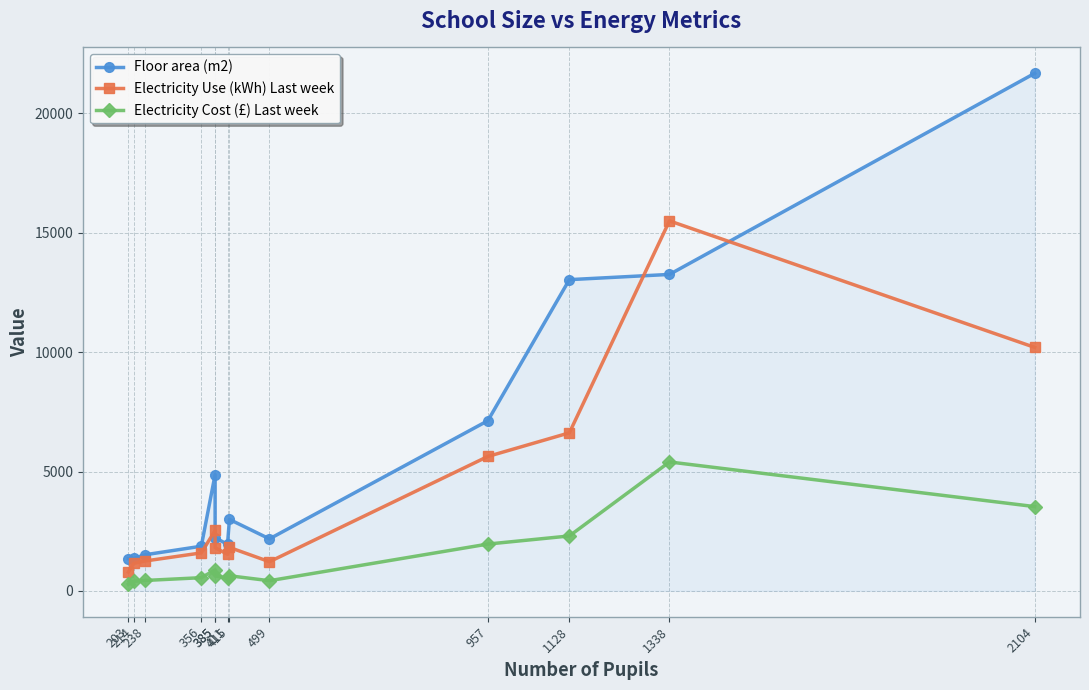

What is the smallest value displayed?

273